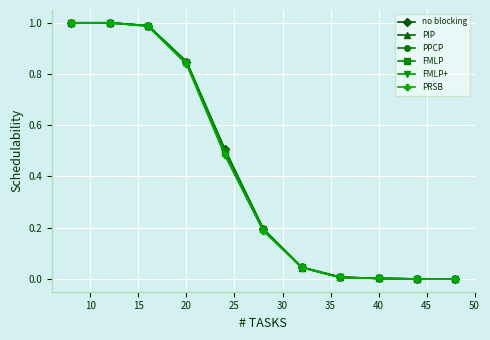

What are all the series names shown in the legend?

no blocking, PIP, PPCP, FMLP, FMLP+, PRSB